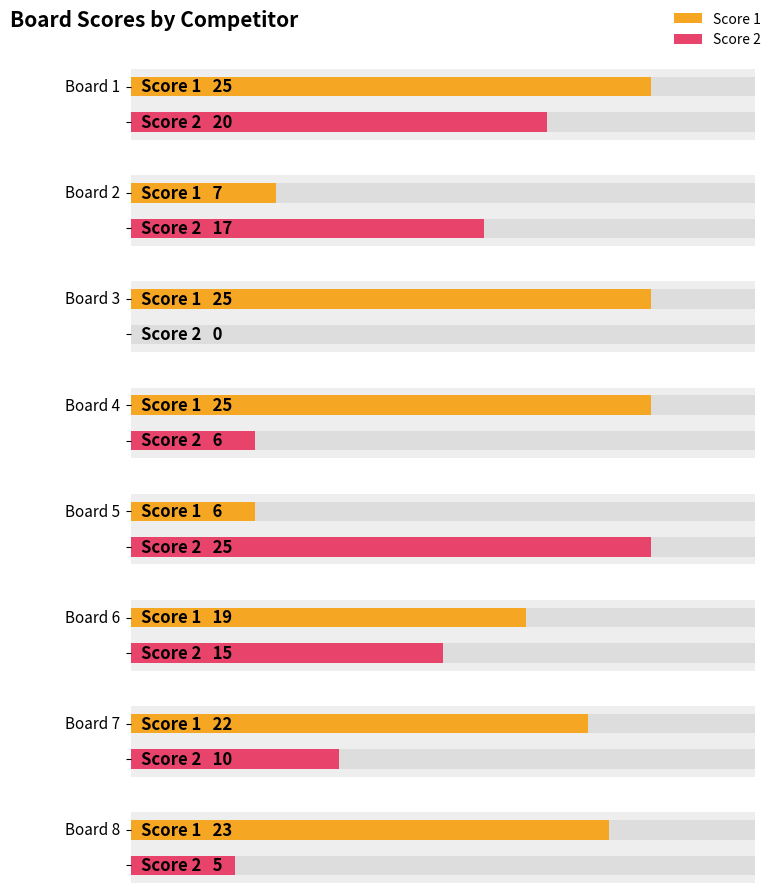

Reading left to right, extract all data points from this chart.

Score 1: 25	7	25	25	6	19	22	23
Score 2: 20	17	0	6	25	15	10	5